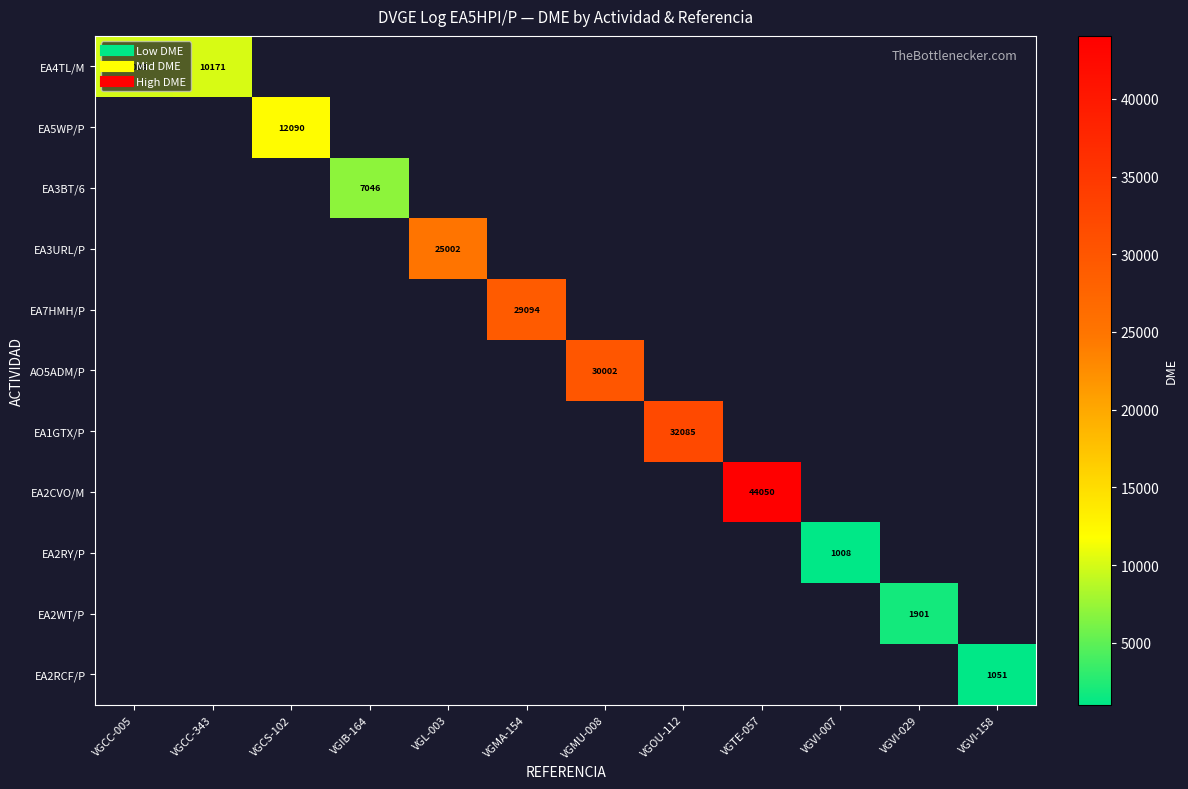

List the labels in order of EA5WP/P value, smallest first.

VGCC-005, VGCC-343, VGCS-102, VGIB-164, VGL-003, VGMA-154, VGMU-008, VGOU-112, VGTE-057, VGVI-007, VGVI-029, VGVI-158